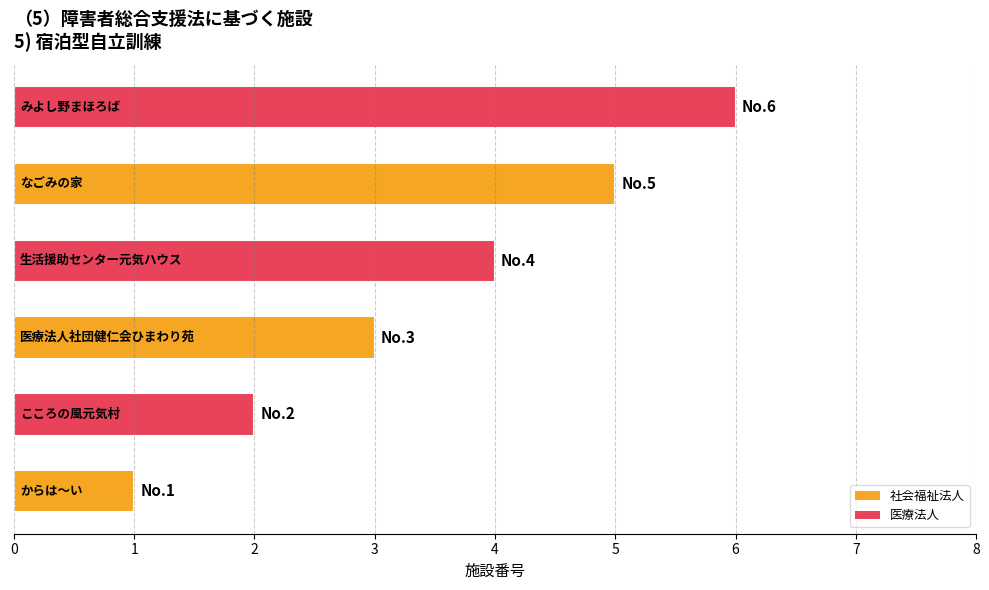

How many bars are there in total?

6